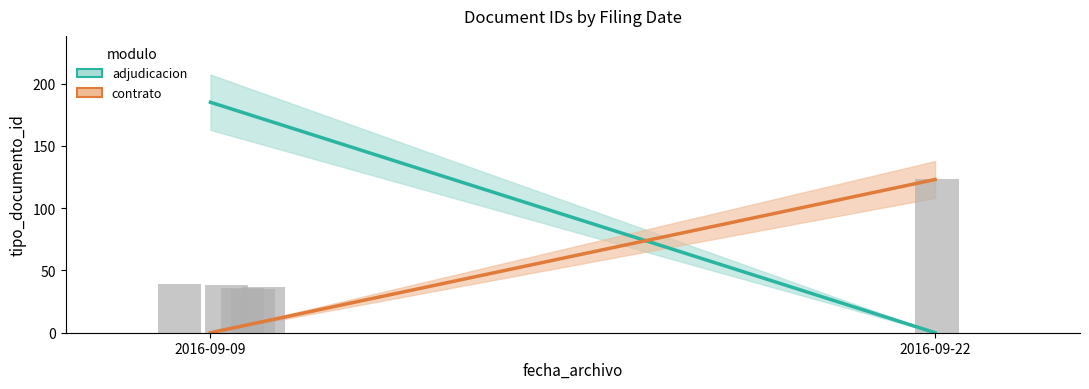

What is the average value?

51